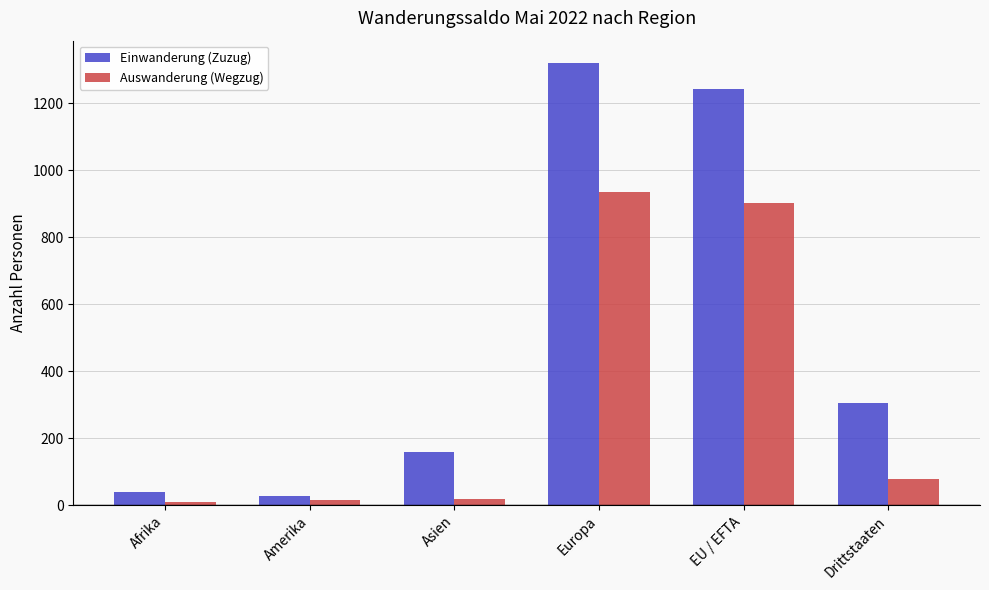

Where does the Auswanderung (Wegzug) series first go above 77?

Europa